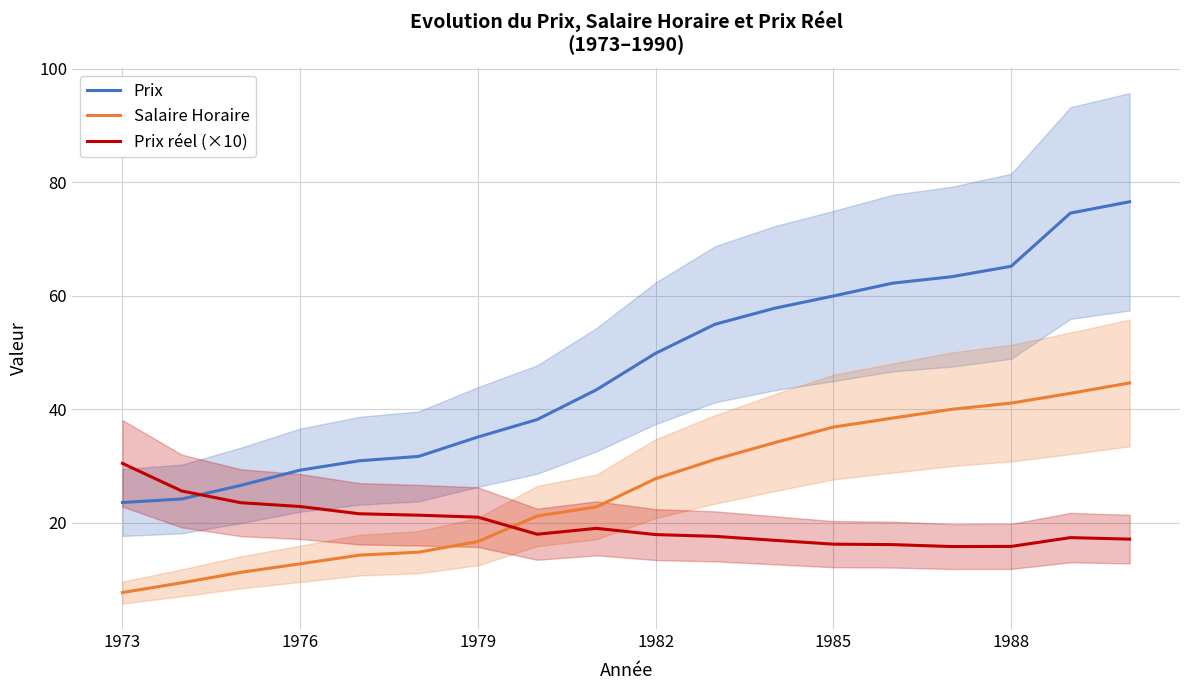

How many times do Prix réel (×10) and Prix cross each other?

1